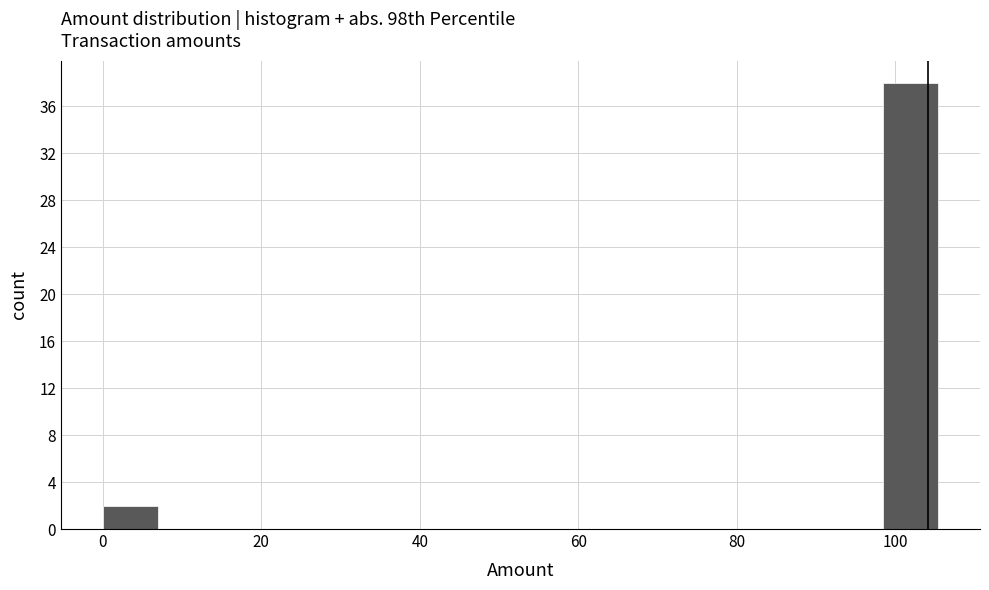

Read against the x-axis, roughly where is the centre of the tallest bar?

102